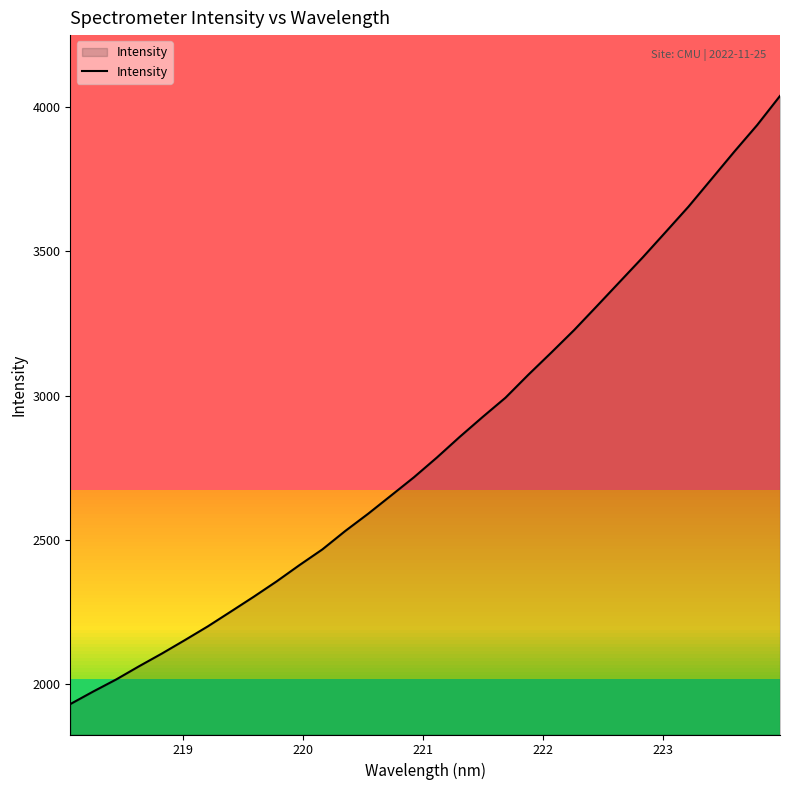

What is the greatest value displayed?

4038.7